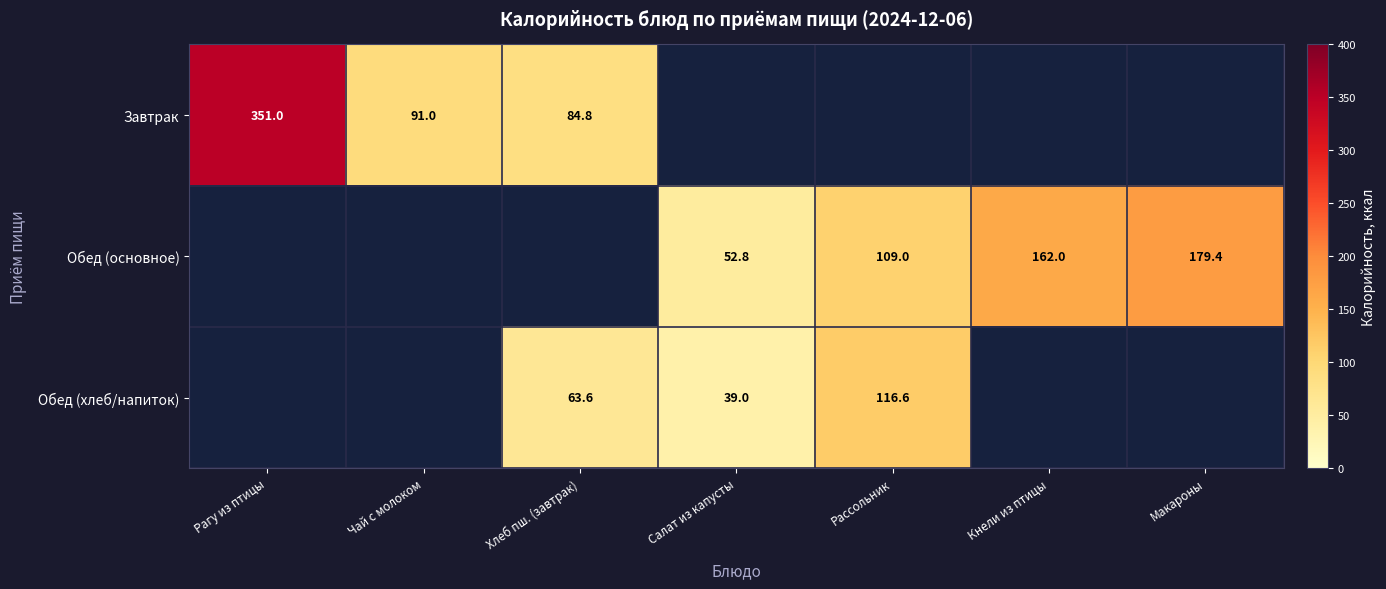

The value of Обед (хлеб/напиток) at Салат из капусты is 39.0. True or false?

True